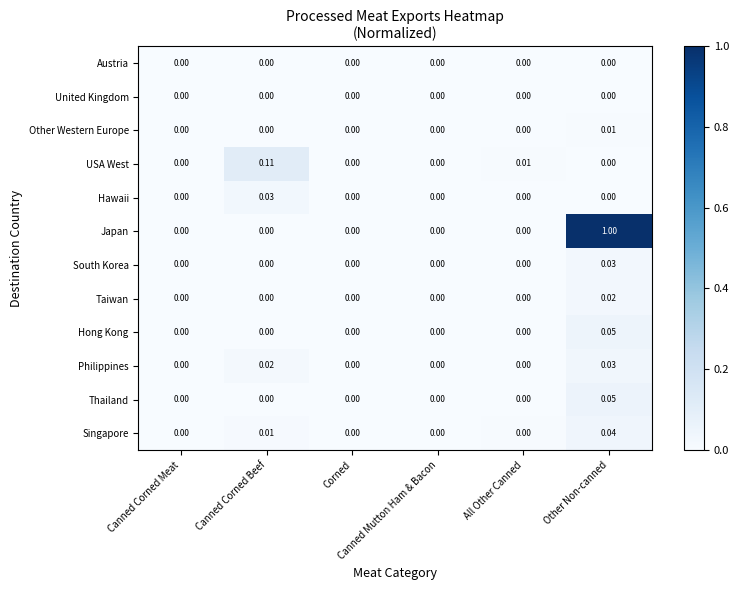

Which series has the largest range (max minus min)?

Japan